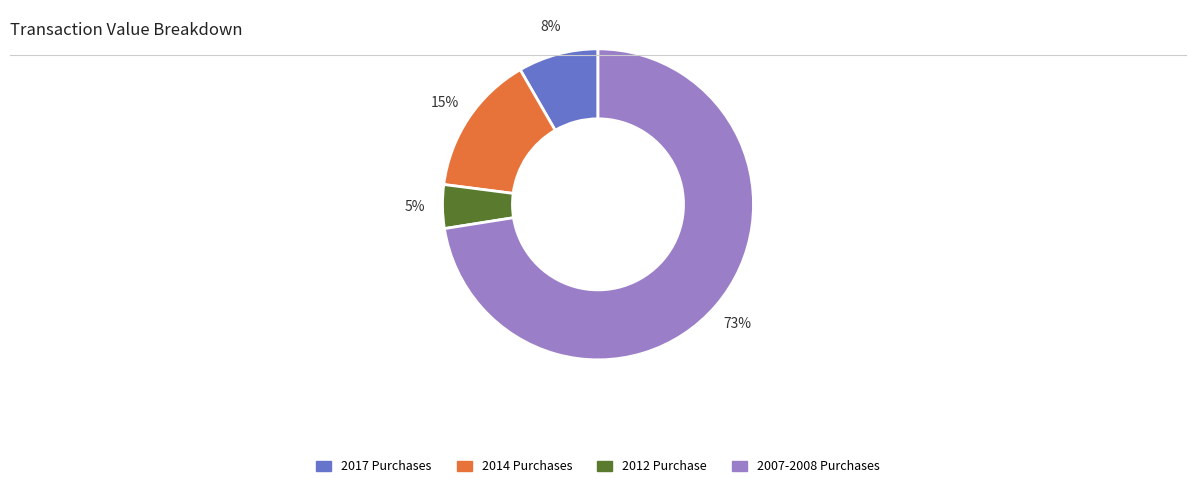

What is the largest slice in the pie chart?

2007-2008 Purchases